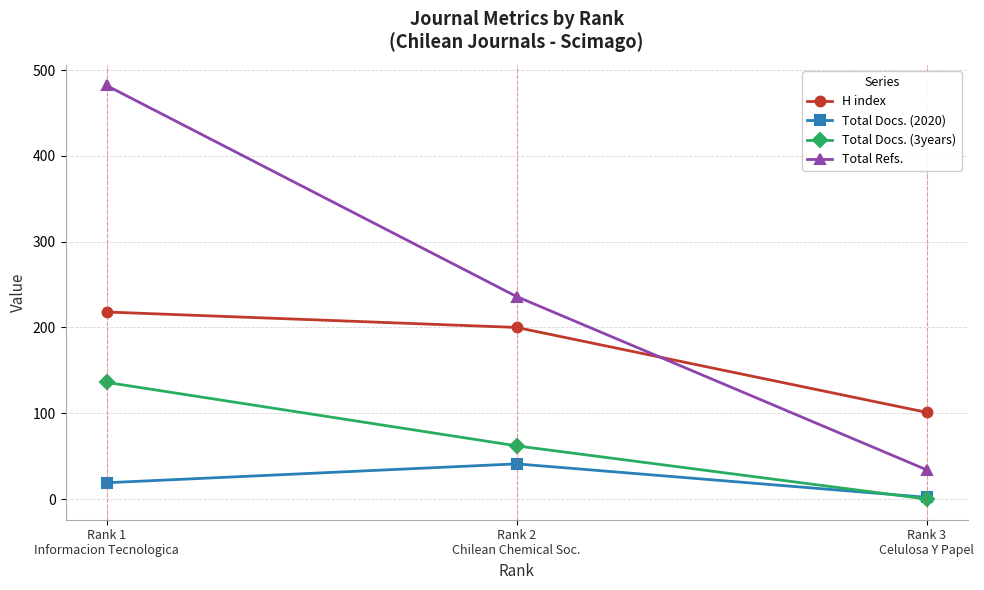

Which category has the lowest value in the Total Docs. (3years) series?

Rank 3
Celulosa Y Papel